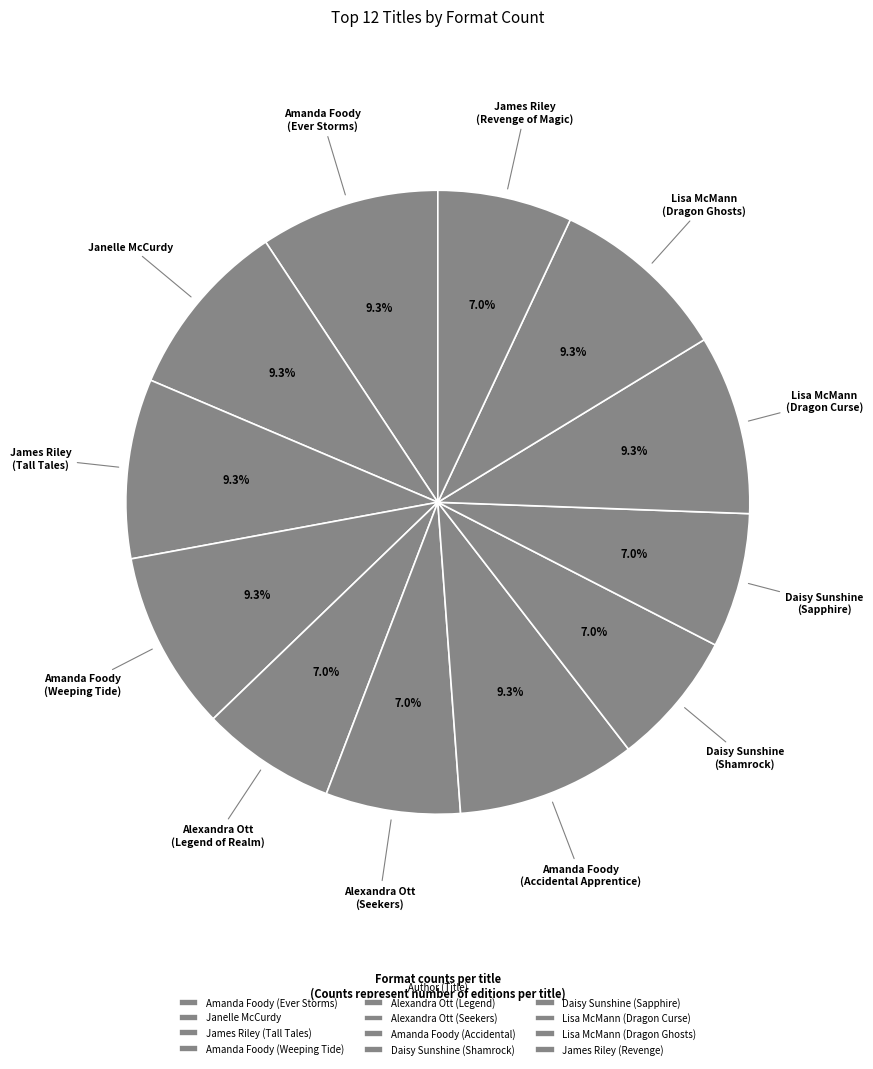

Does any single category account for the majority?

No